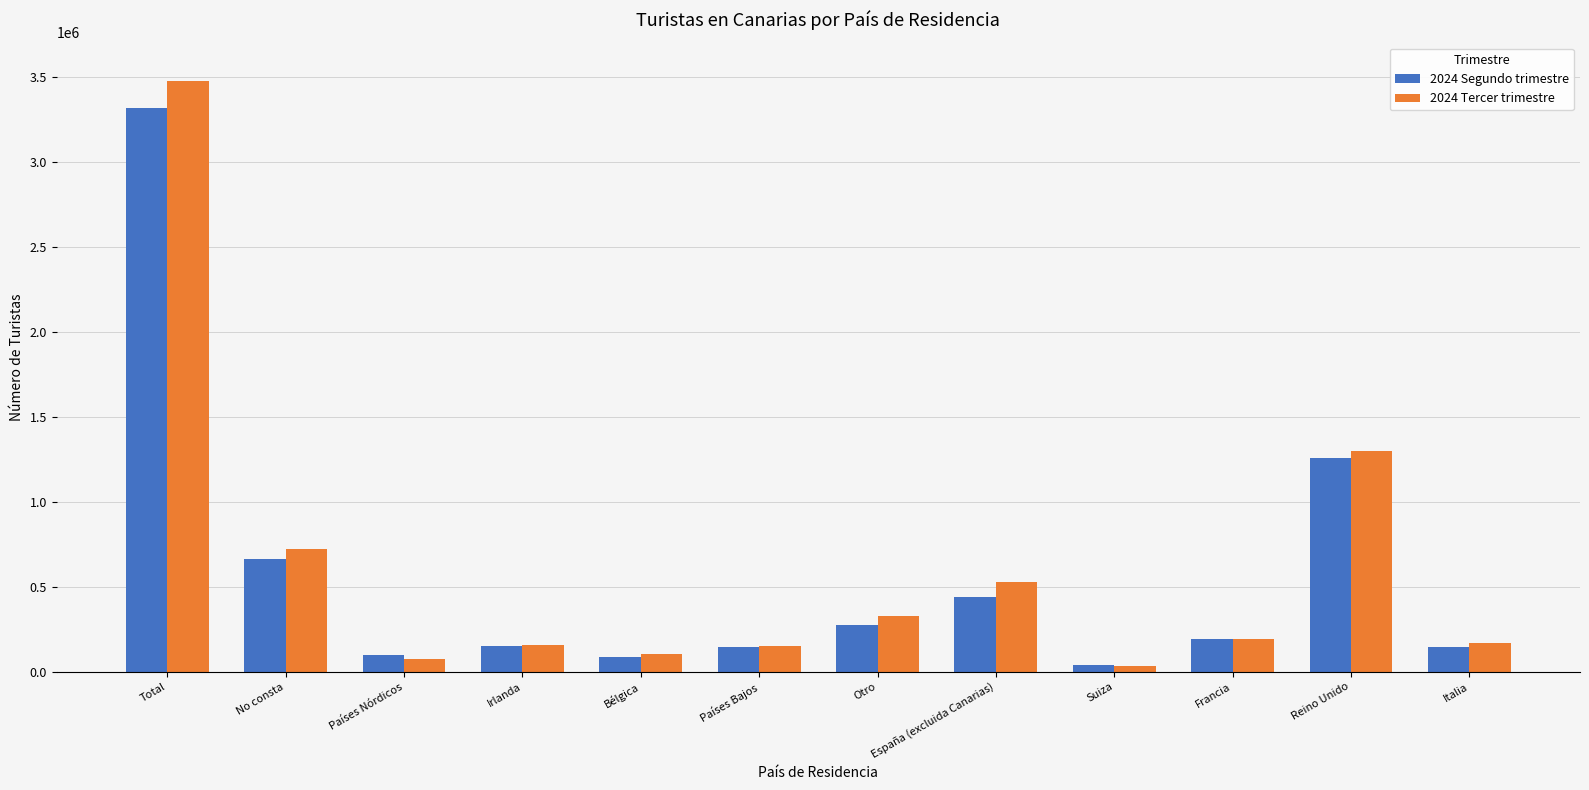

Are the bars grouped side by side (vs. stacked)?

Yes